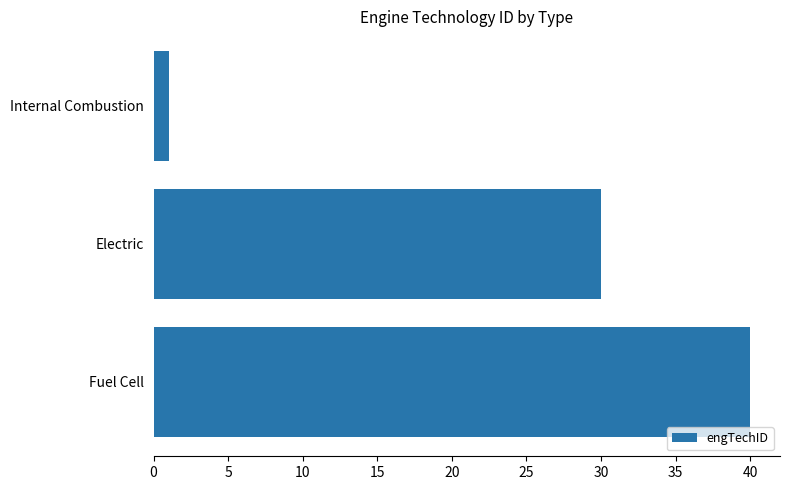

Reading top to bottom, what are all the values shown in this chart?

1	30	40